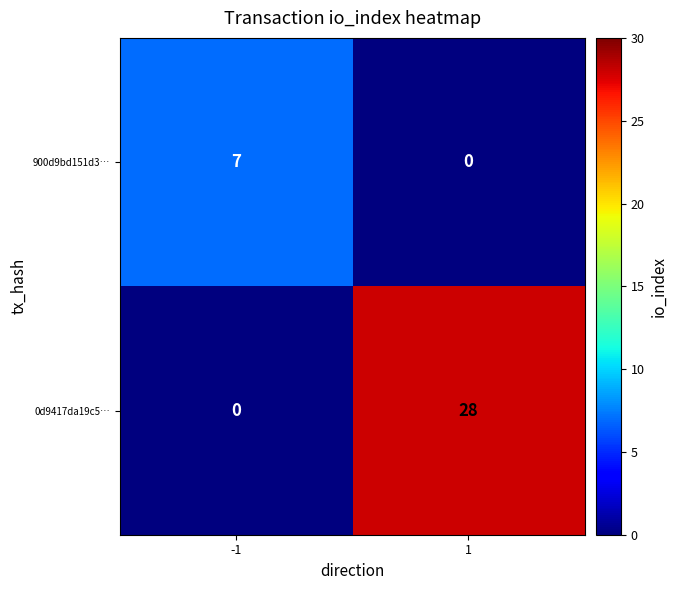

Reading left to right, list all the values displayed in this chart.

900d9bd151d3…: 7	0
0d9417da19c5…: 0	28